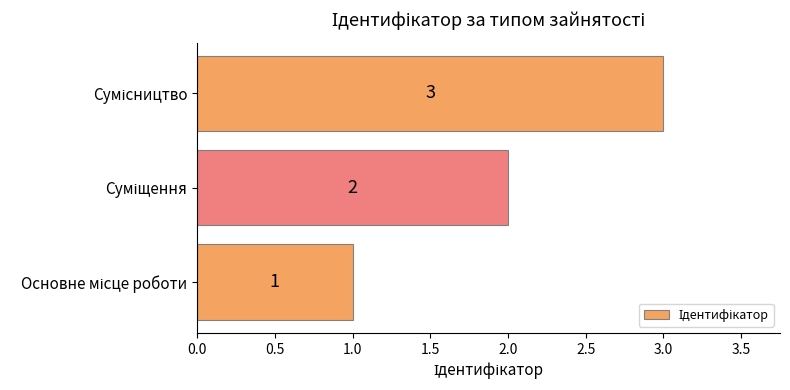

Count the values in the range 1 to 3.

3